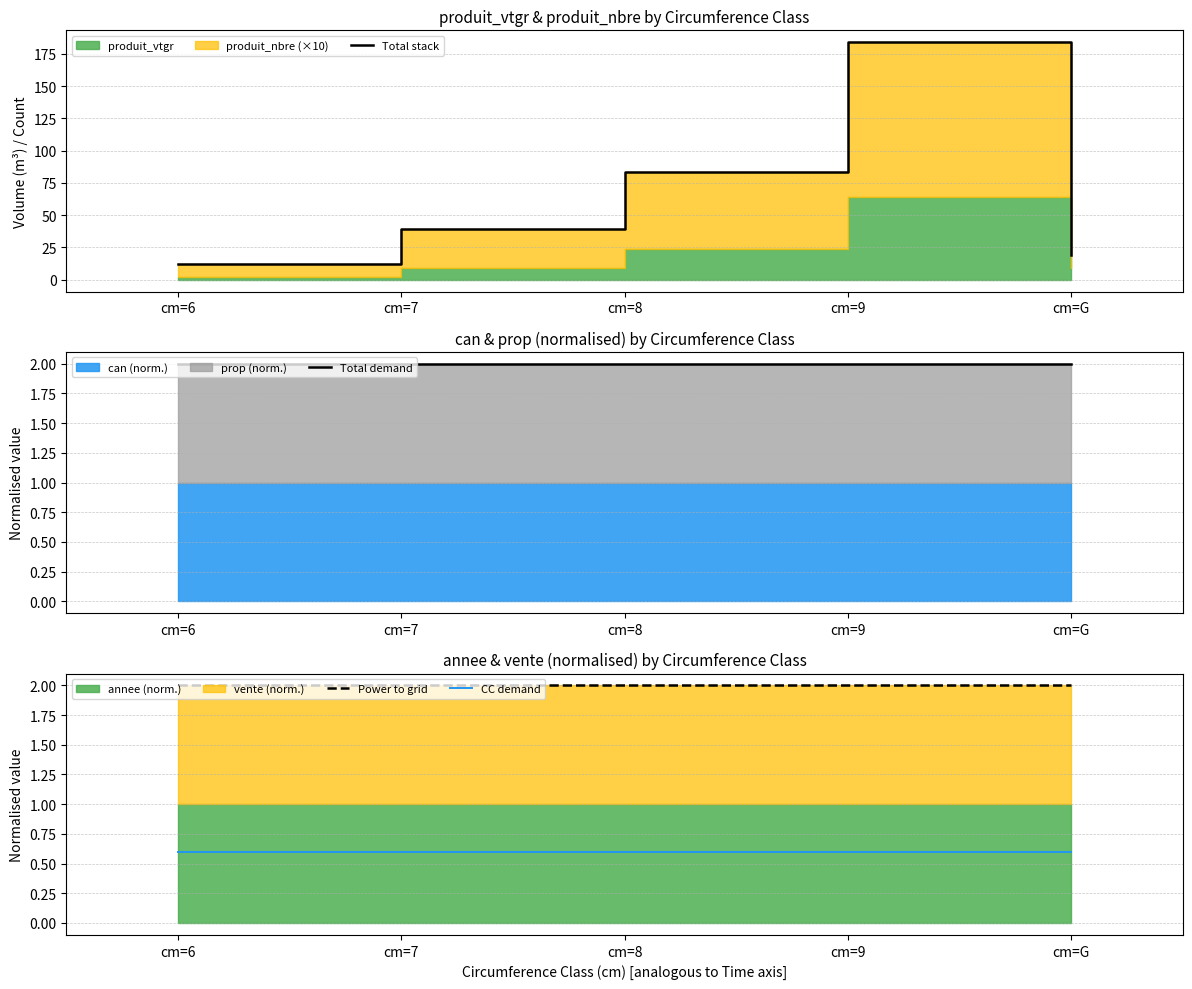

What is the spread (max minus min) of values at cm=6?

11.4